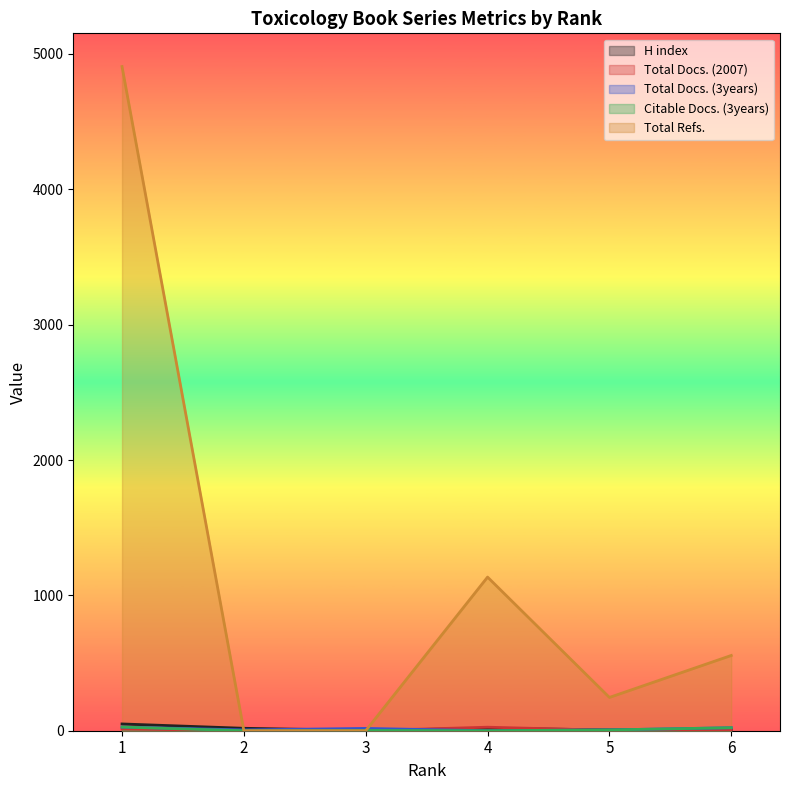

Is the value of Citable Docs. (3years) at 6 greater than the value of Total Refs. at 5?

No